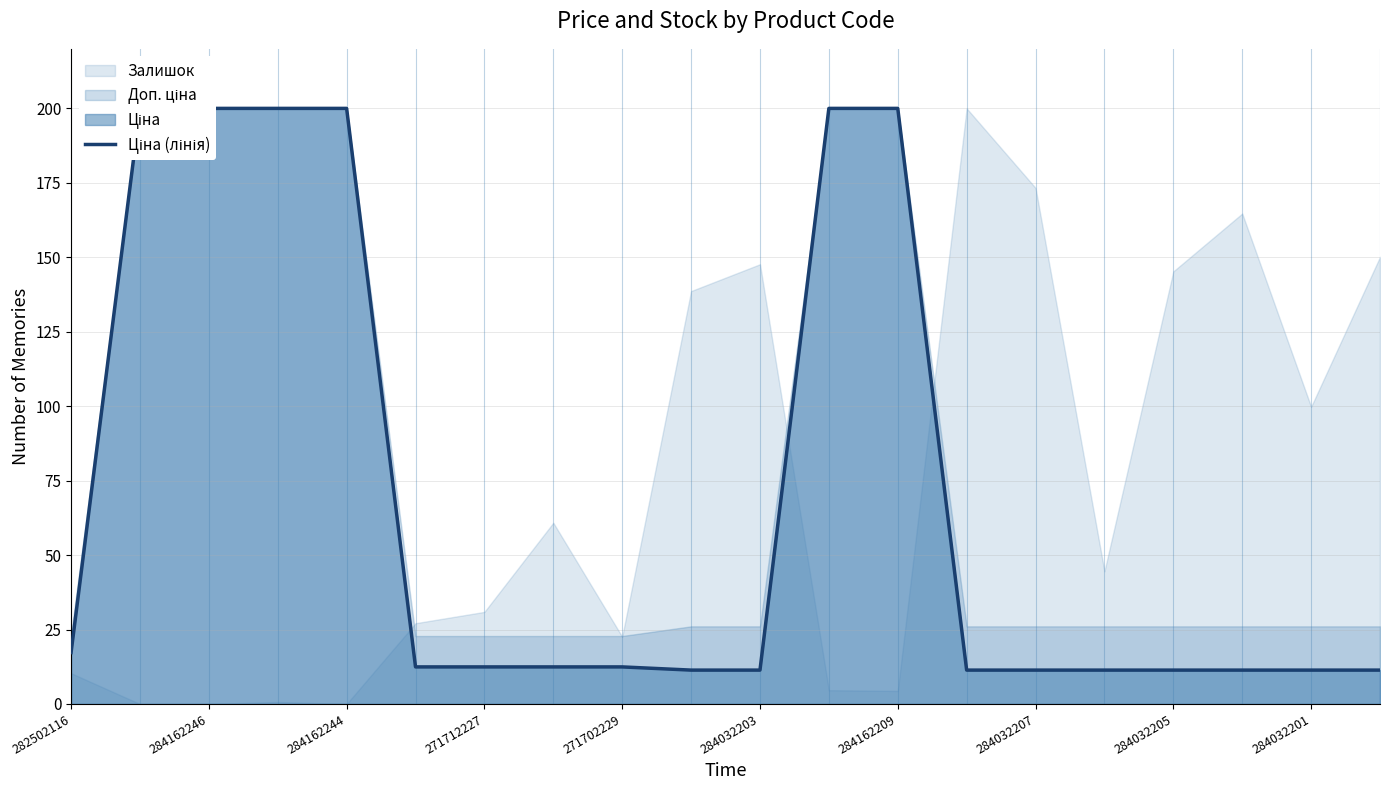

Reading left to right, transcribe all the data shown in this chart.

17.3	200.0	200.0	200.0	200.0	12.4	12.4	12.4	12.4	11.4	11.4	200.0	200.0	11.4	11.4	11.4	11.4	11.4	11.4	11.4